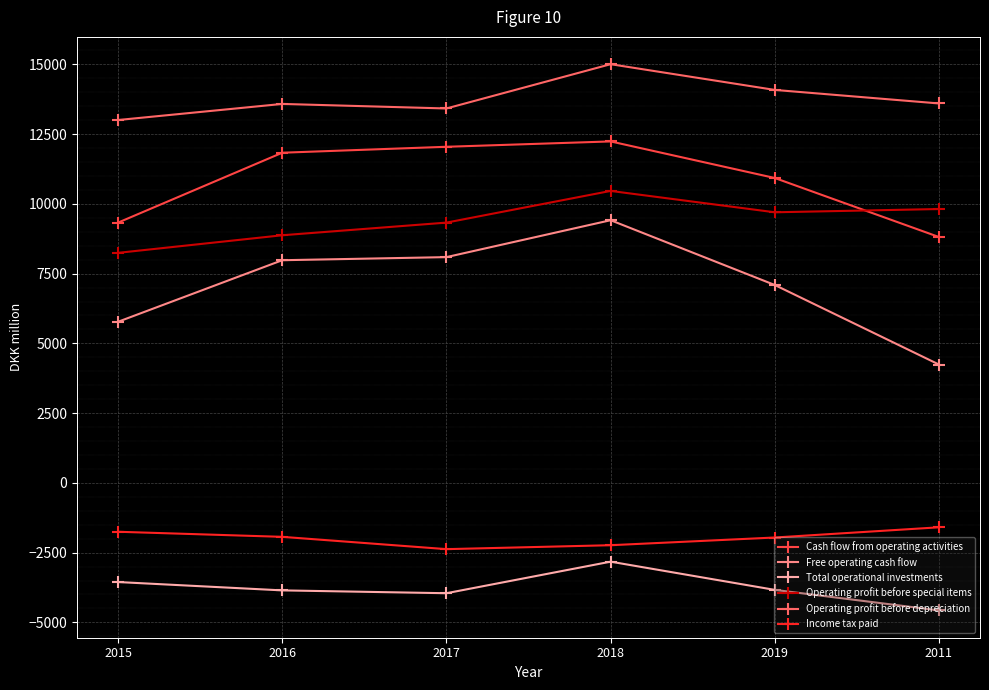

What is the value of the Income tax paid point at the 1st from the left?

-1752